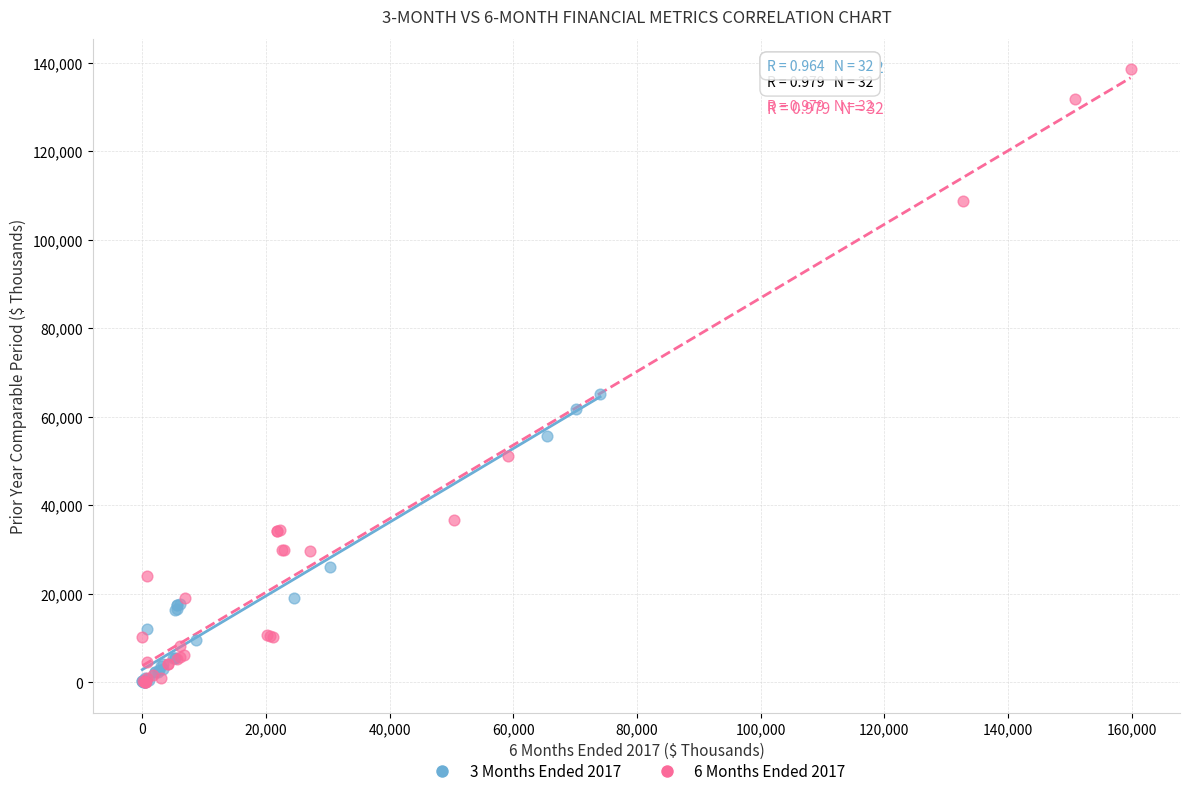

Which series has the largest Y range (max minus min)?

6 Months Ended 2017